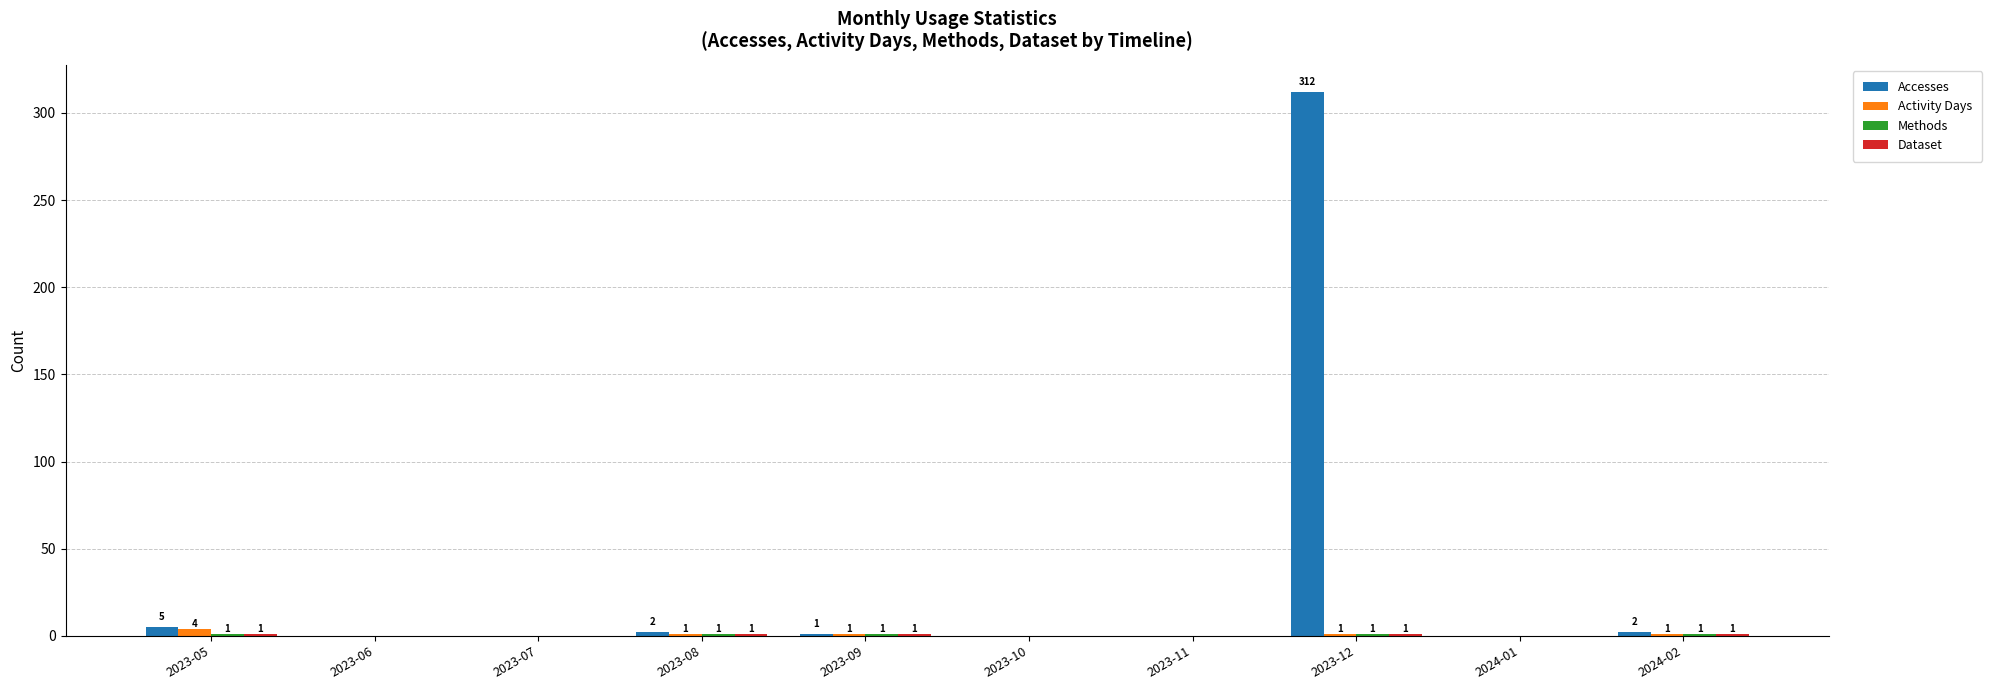

True or false: Accesses has a value of -156 at 2023-11.

False